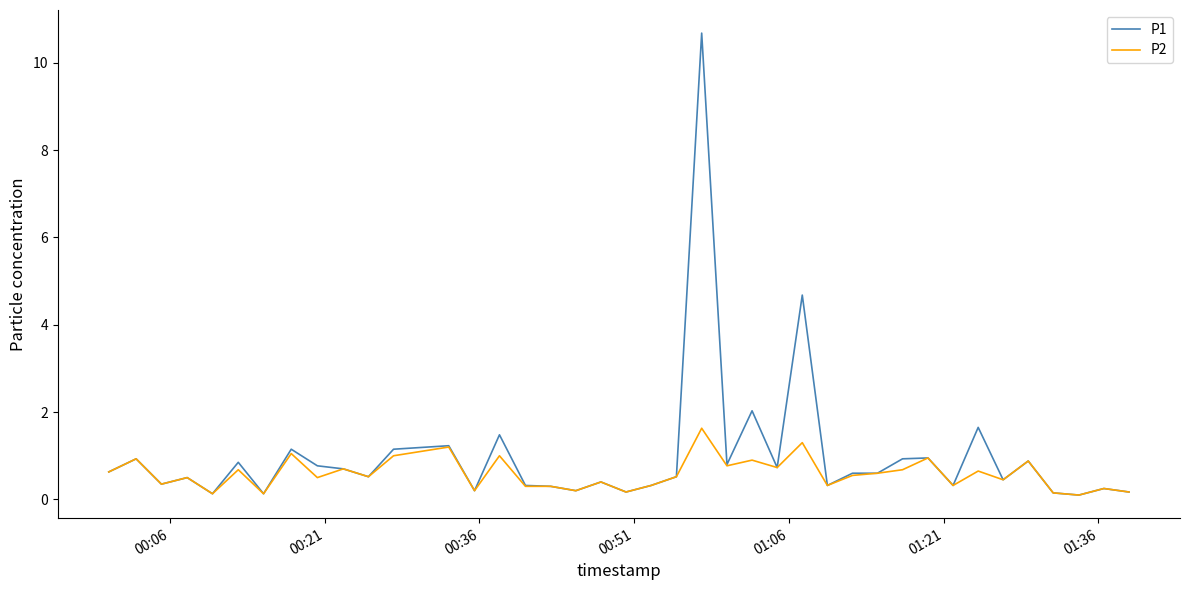

Rank the series by their maximum value, from lowest to highest.

P2, P1